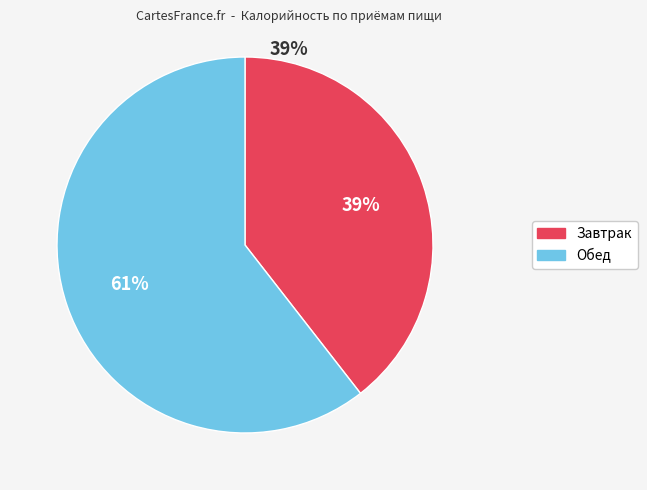

Which slice represents more than half of the pie?

Обед